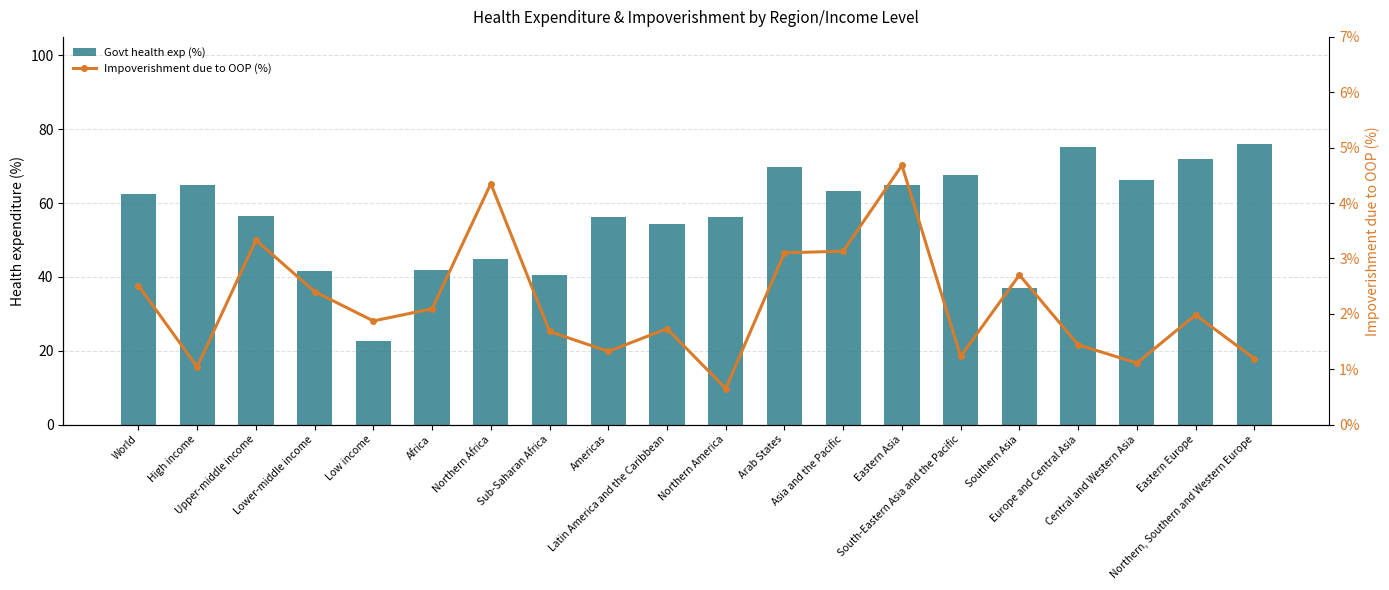

What is the sum of the Govt health exp (%) values at Americas and Low income?

78.7